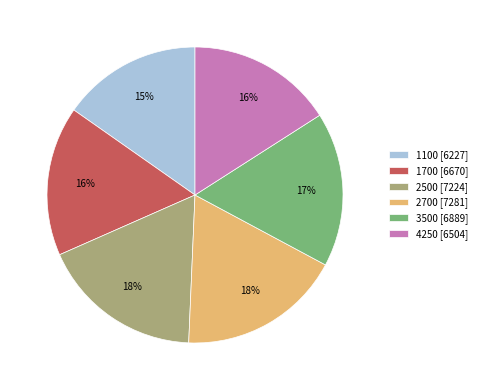

To the nearest percent, what is the combined percentage of 1100 and 4250?

31%